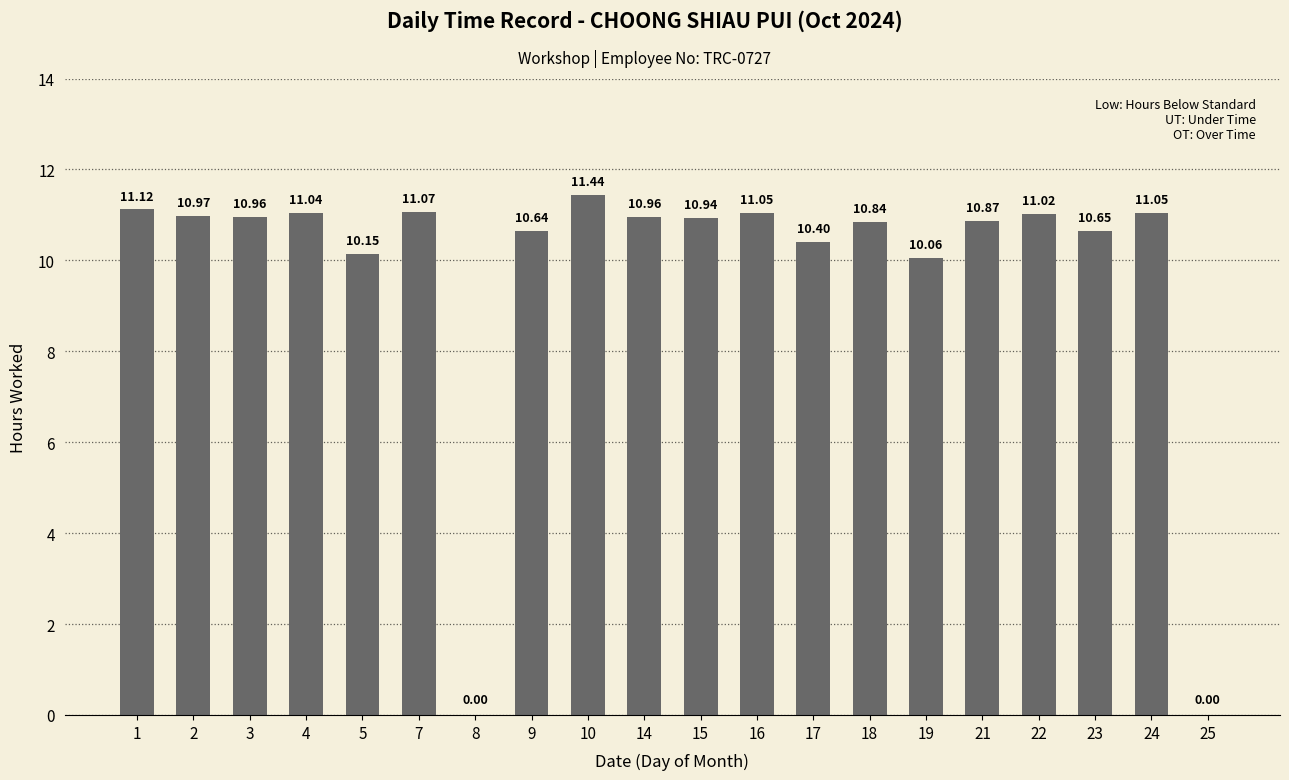

Between 4 and 21, which is larger?

4